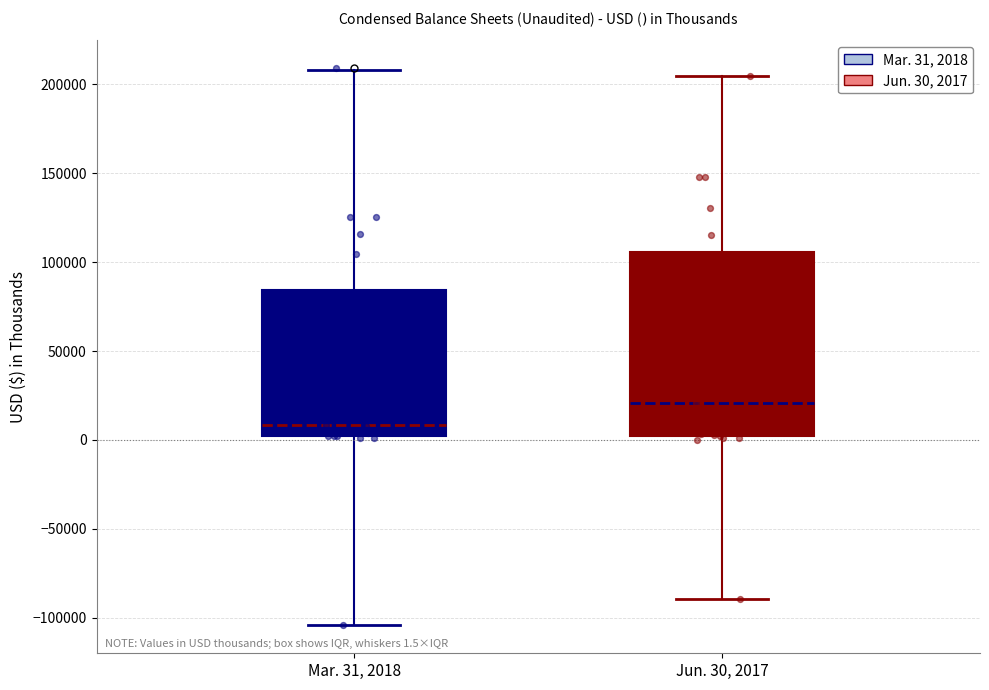

Which box's median line is the highest?

Jun. 30, 2017